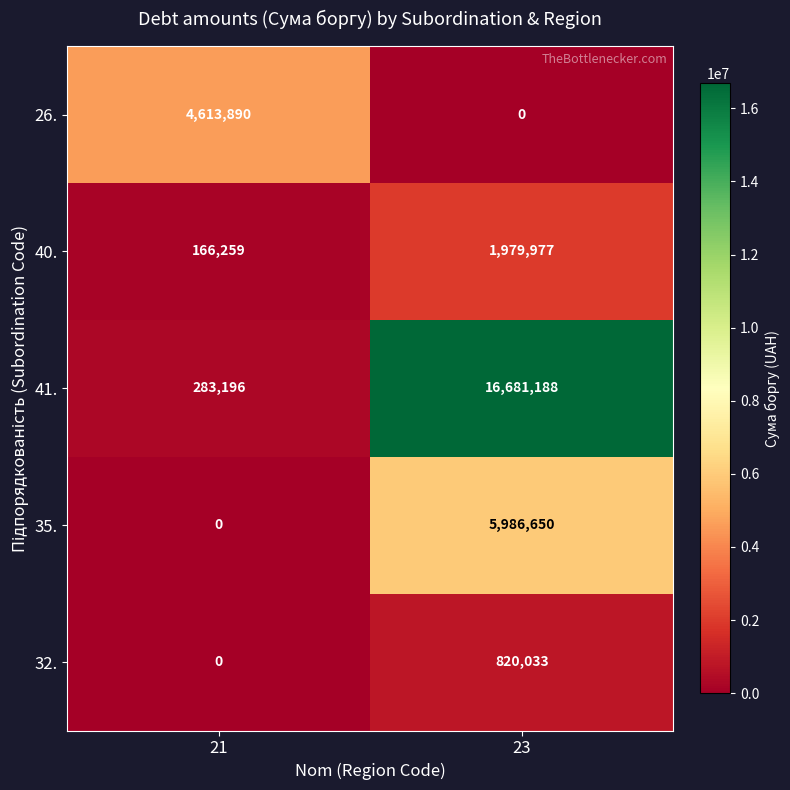

How many distinct data groups are displayed?

5